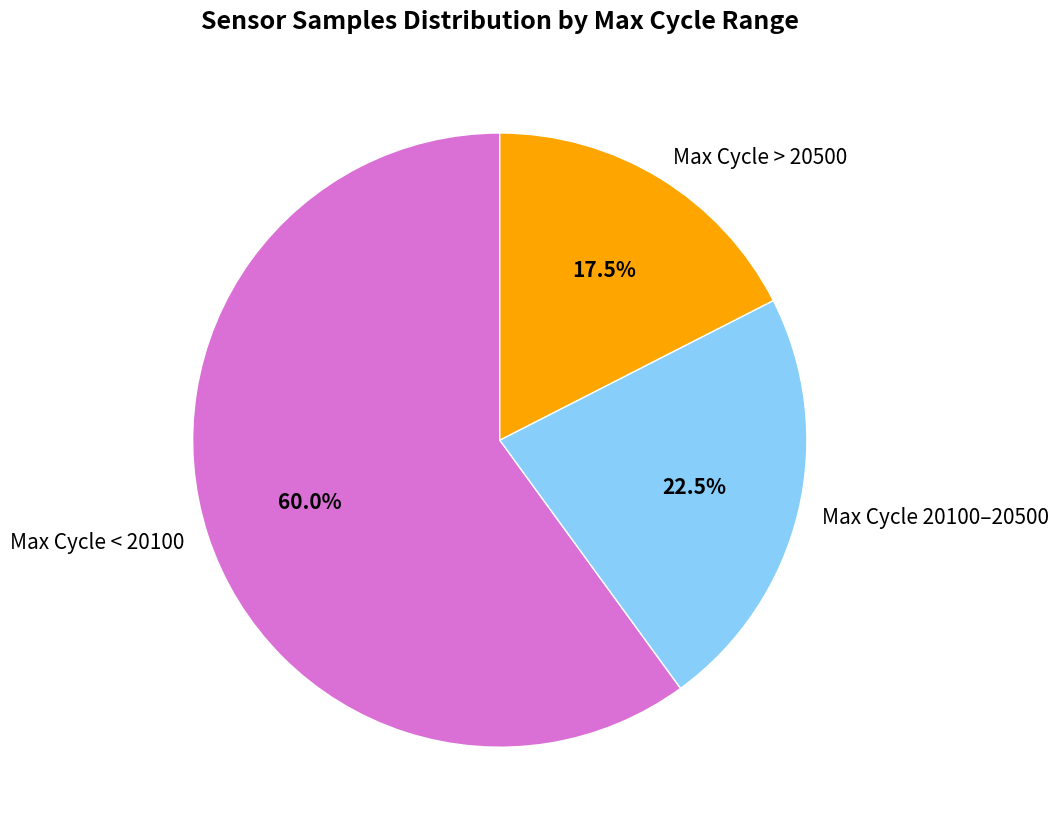

Count the number of slices in the pie.

3